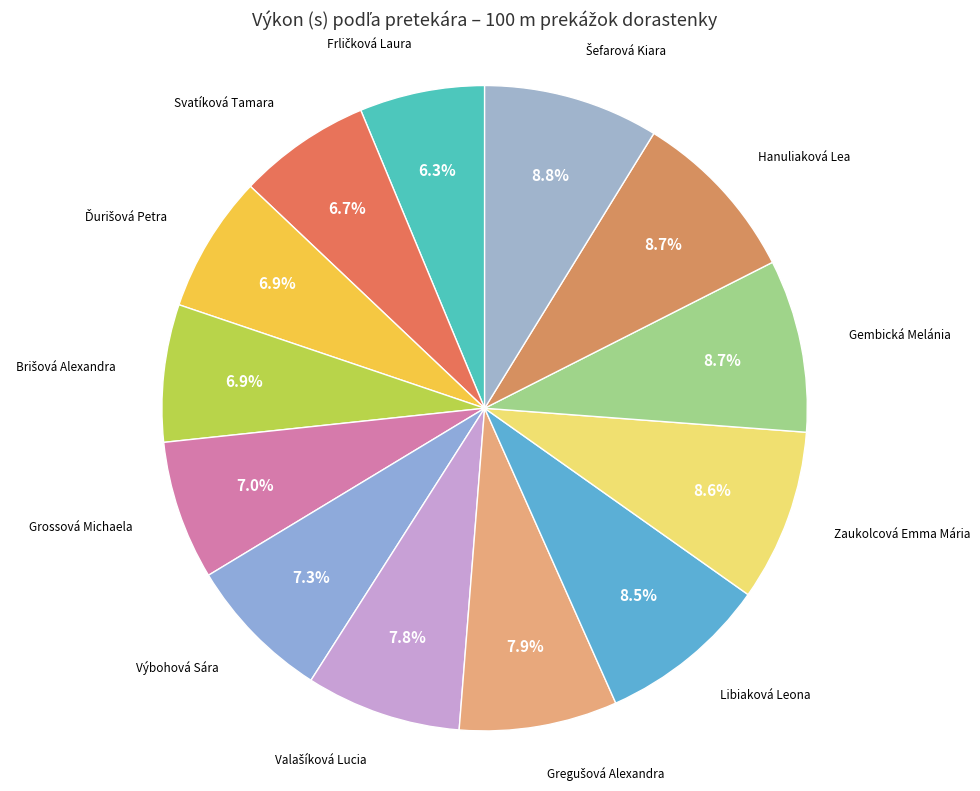

Rank the categories by value from lowest to highest.

Frličková Laura, Svatíková Tamara, Ďurišová Petra, Brišová Alexandra, Grossová Michaela, Výbohová Sára, Valašíková Lucia, Gregušová Alexandra, Libiaková Leona, Zaukolcová Emma Mária, Gembická Melánia, Hanuliaková Lea, Šefarová Kiara